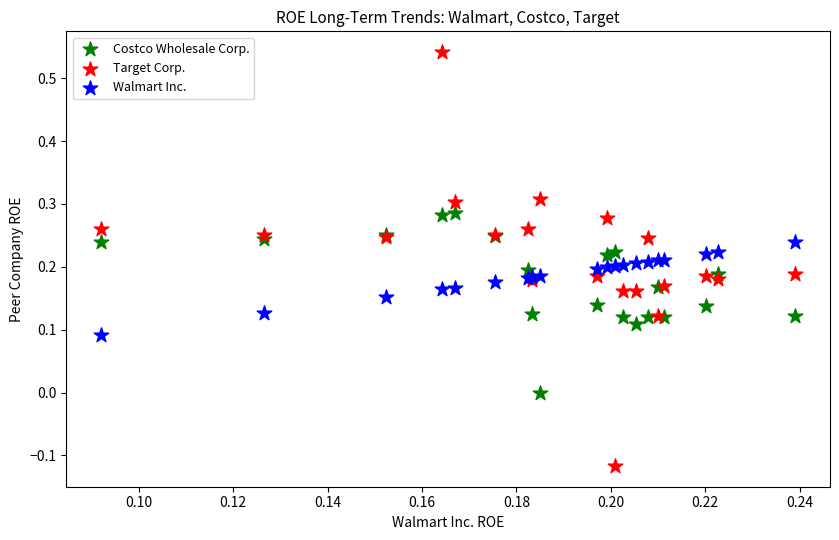

Which series reaches the minimum Y coordinate?

Target Corp.